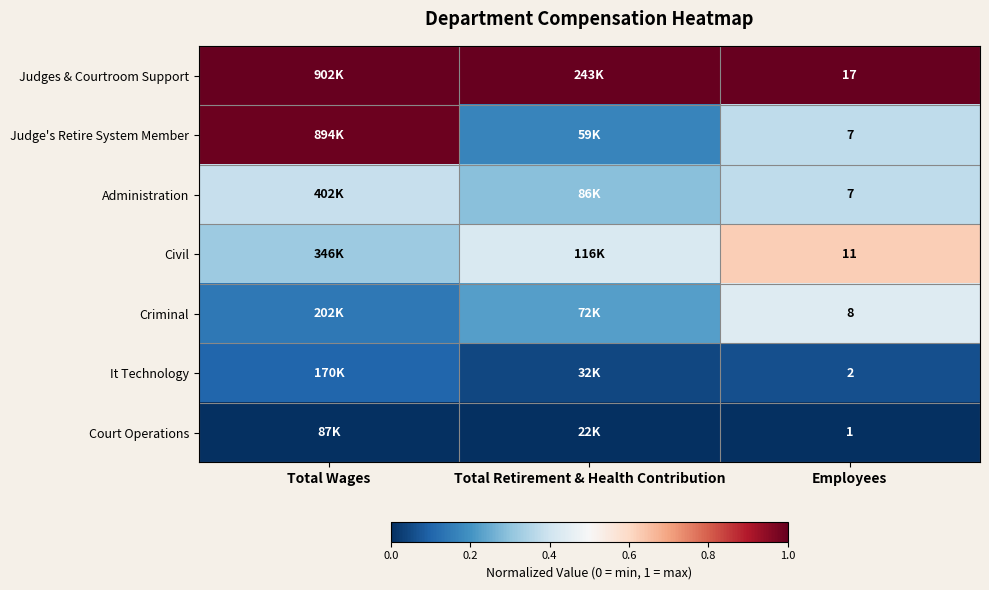

At which category is the sum across all series the highest?

Total Wages